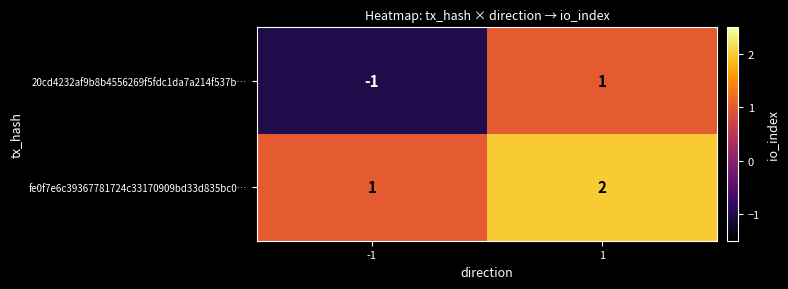

Is it true that 20cd4232af9b8b4556269f5fdc1da7a214f537b… equals -1 at -1?

True